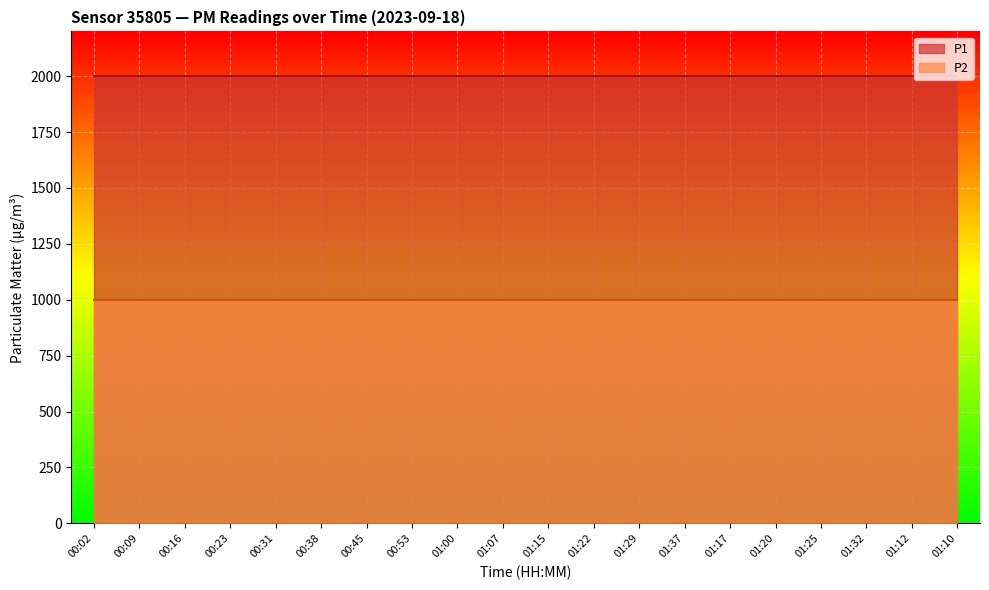

What is the sum of the P2 values at 00:31 and 00:38?

1999.8